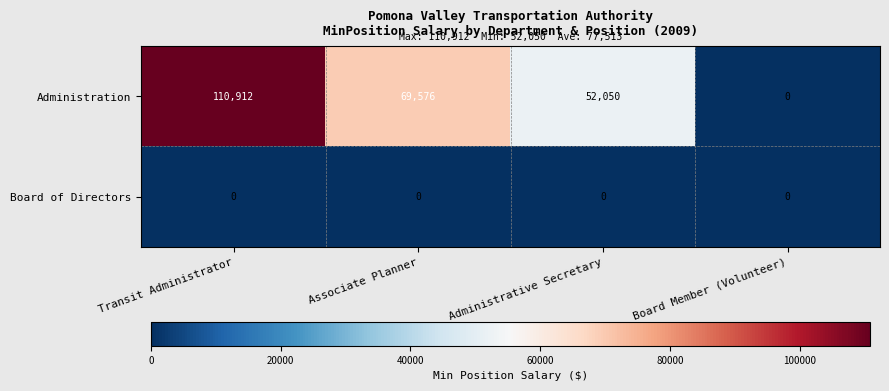

At how many categories does at least one series exceed 7266?

3